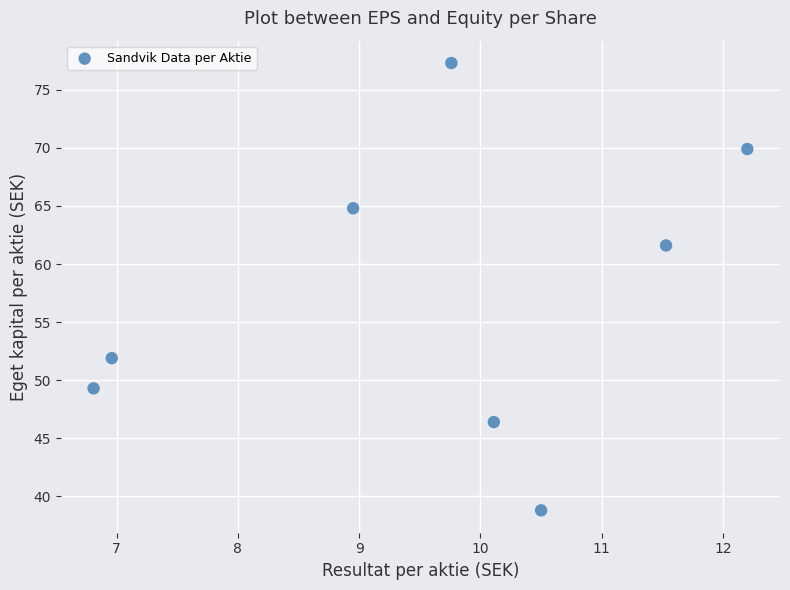

What Y value in the scatter plot is closest to 58?

61.6